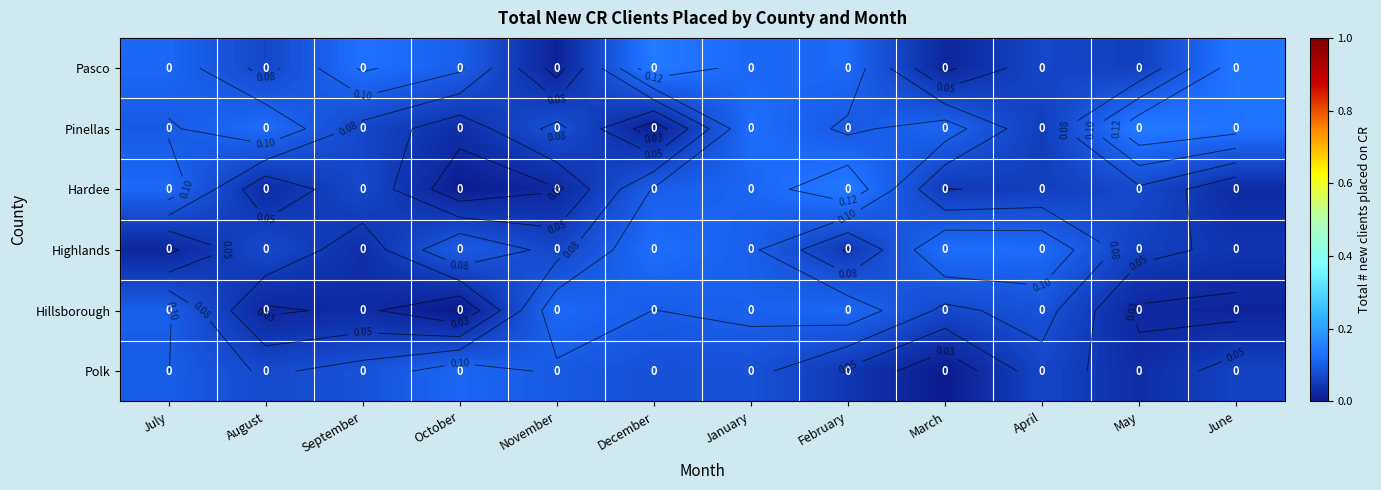

The value of Pasco at November is 0.0. True or false?

False